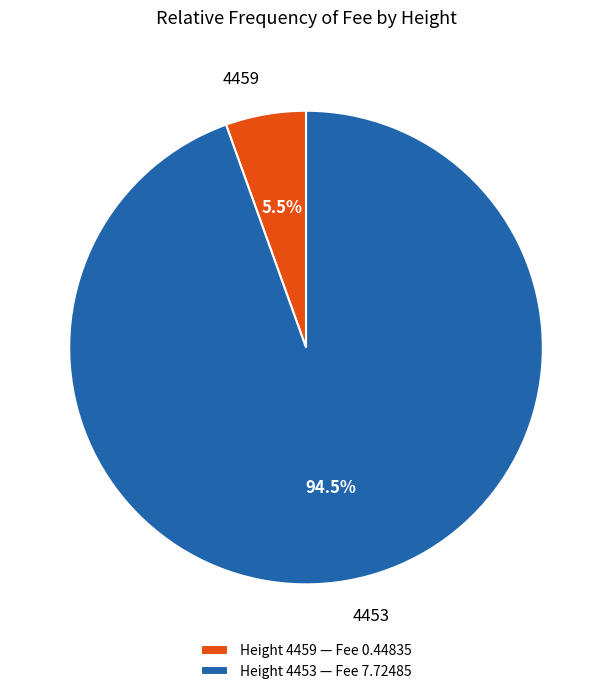

Rank the categories by value from highest to lowest.

4453, 4459